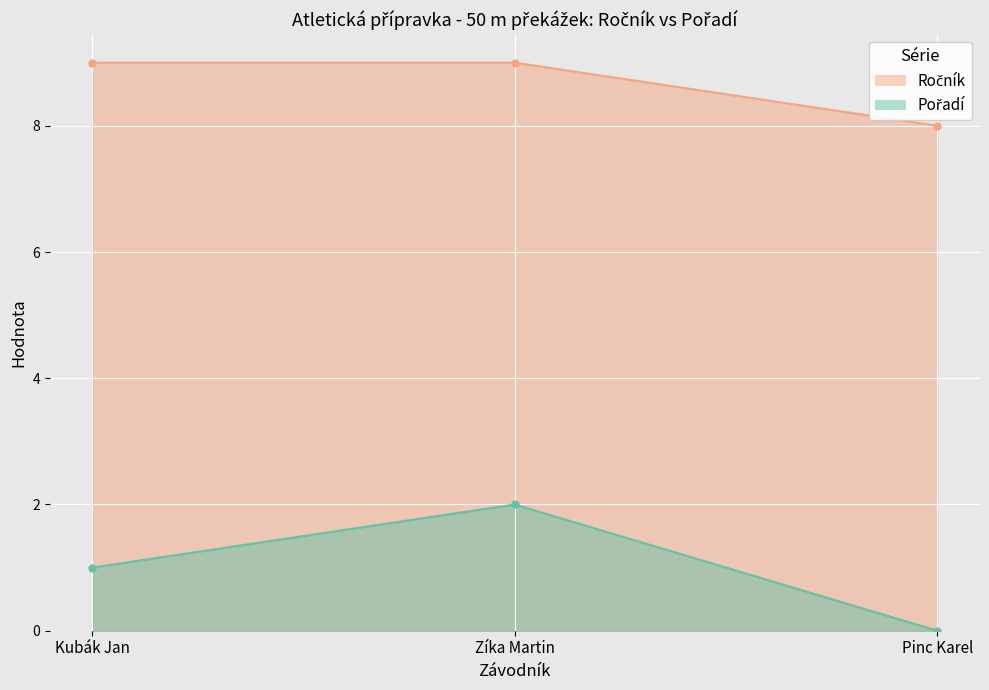

The Pořadí series shows 0 at Pinc Karel. True or false?

True